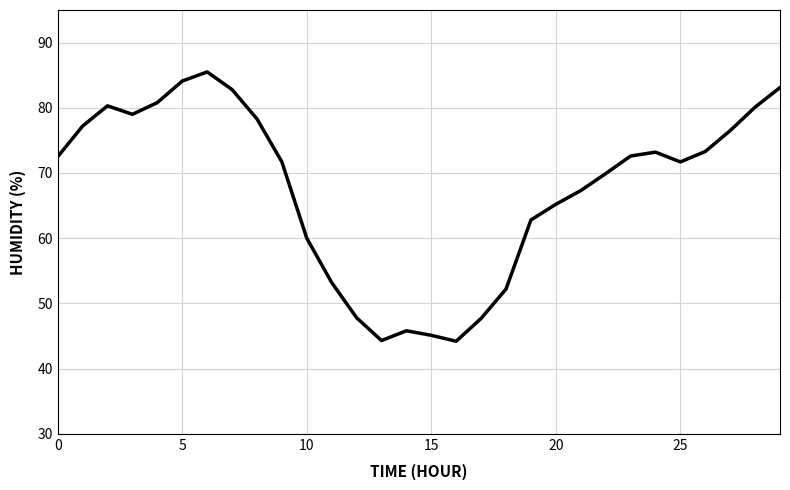

What is the difference between the maximum and minimum values?

41.3